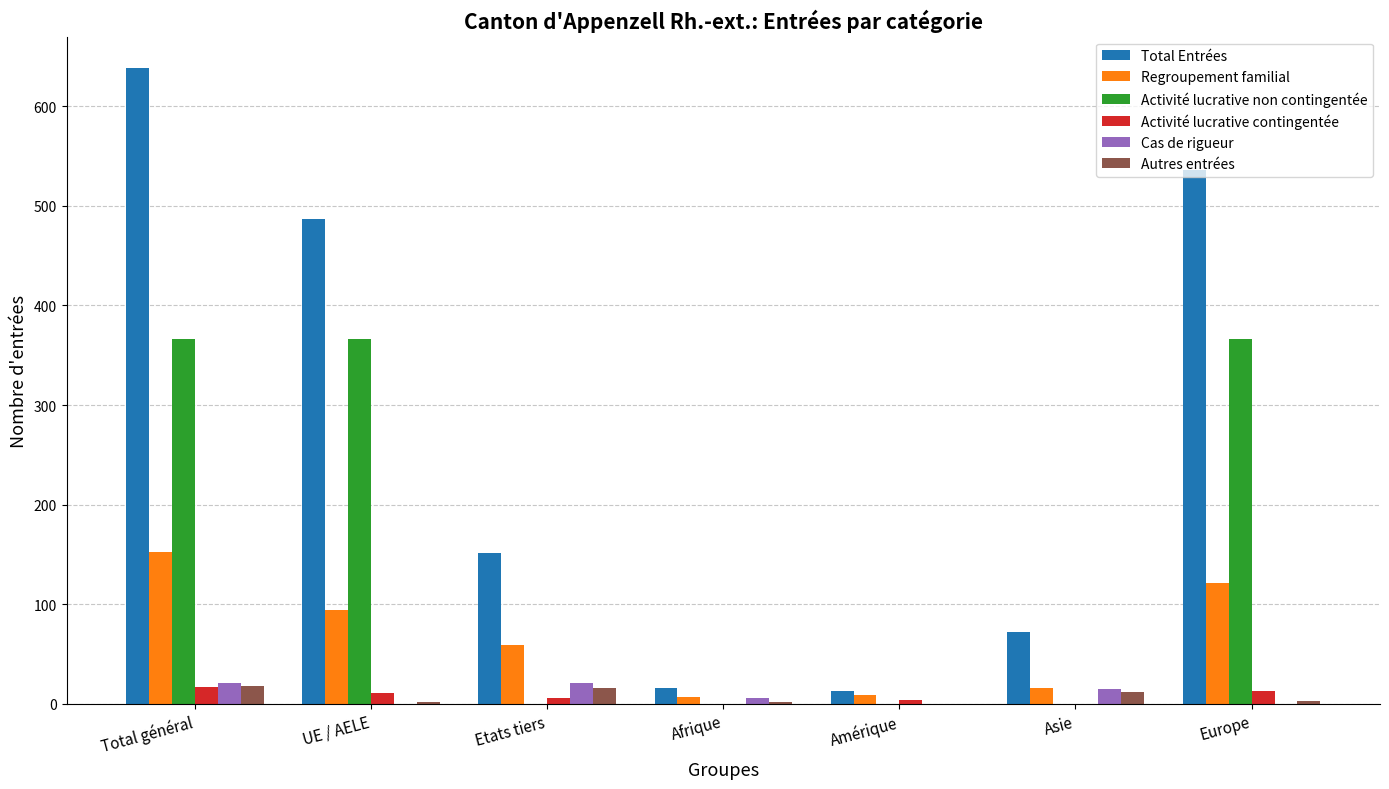

Which series has the widest spread of values?

Total Entrées